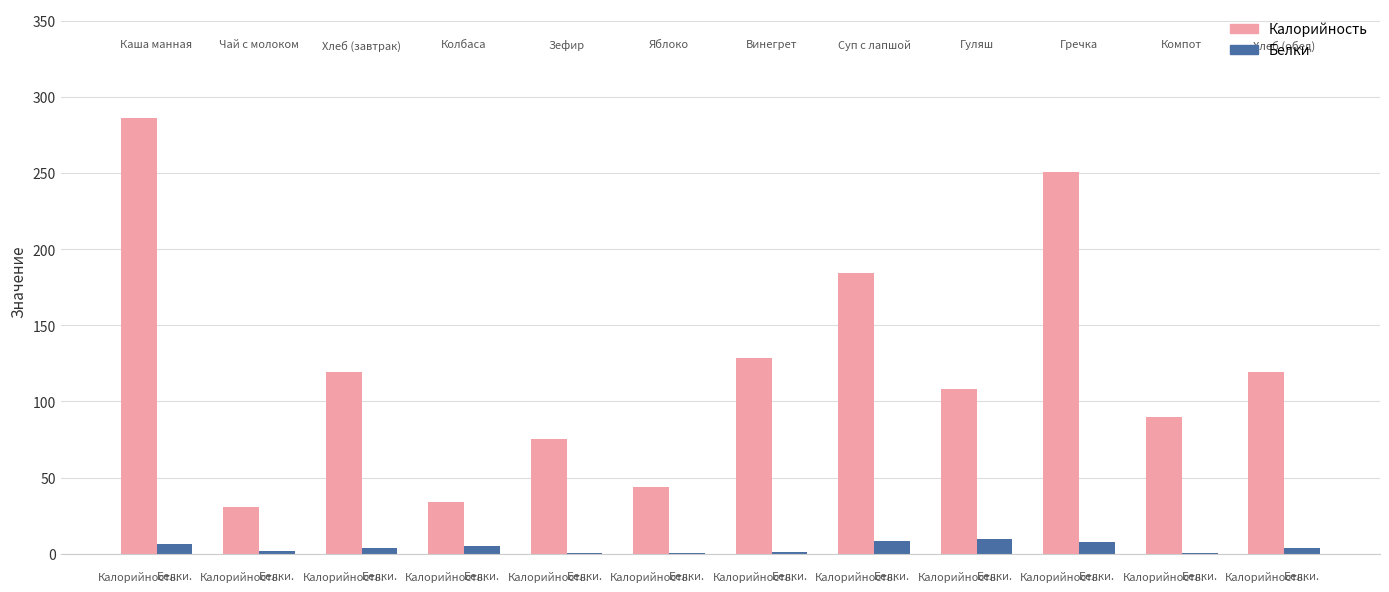

Which series has the largest range (max minus min)?

Калорийность